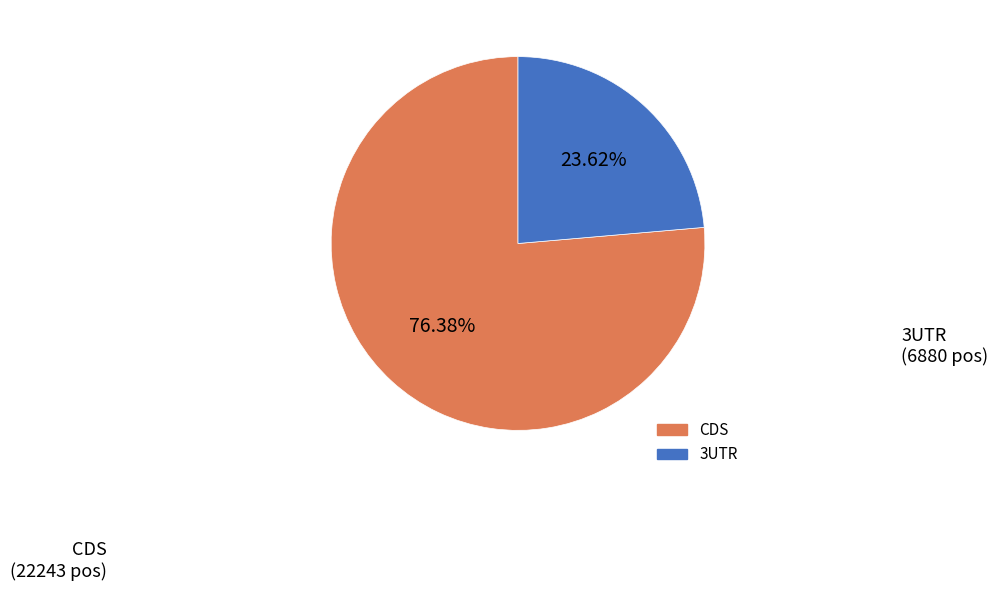

Does any single category account for the majority?

Yes